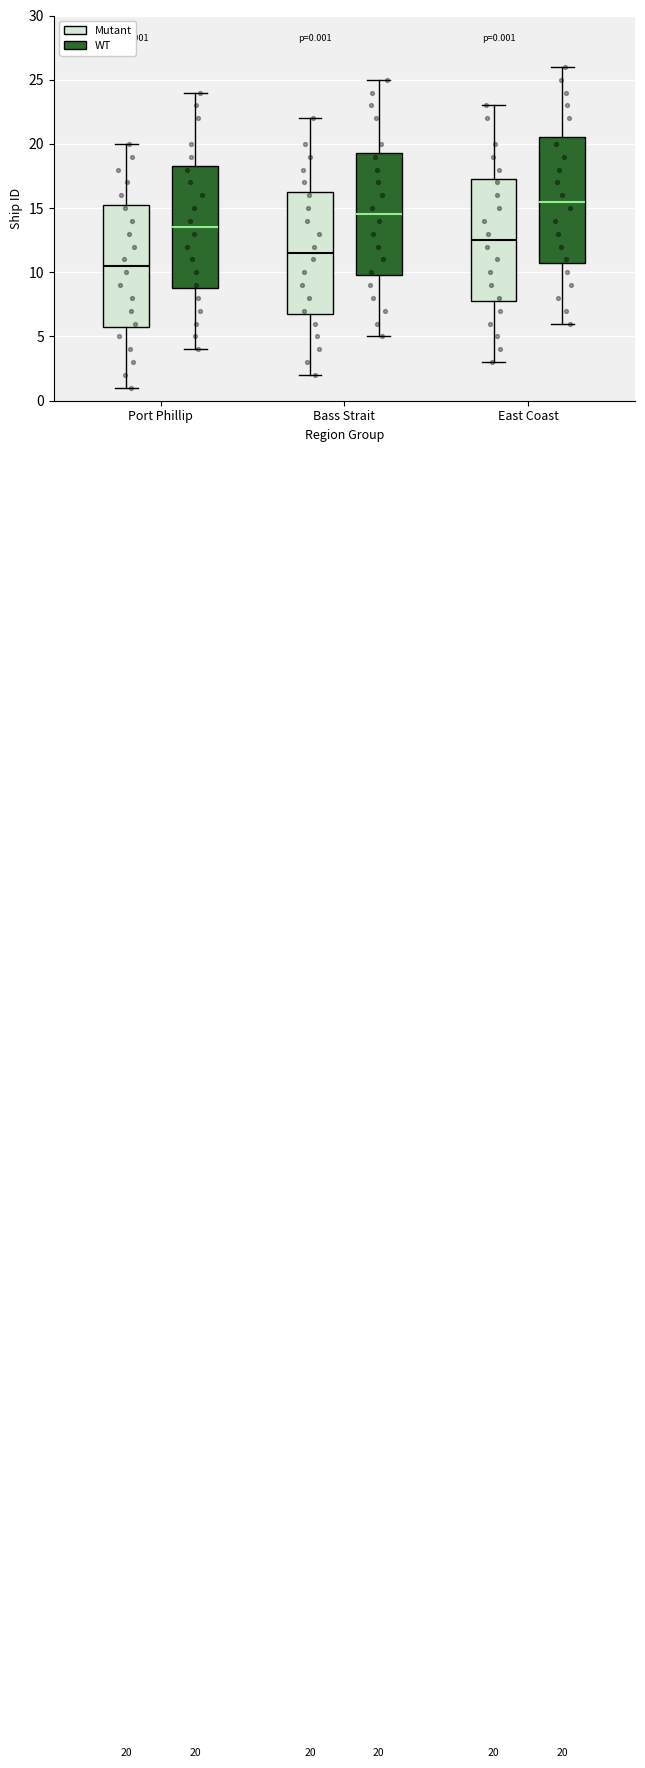

Which box has the highest median line?

East Coast (WT)